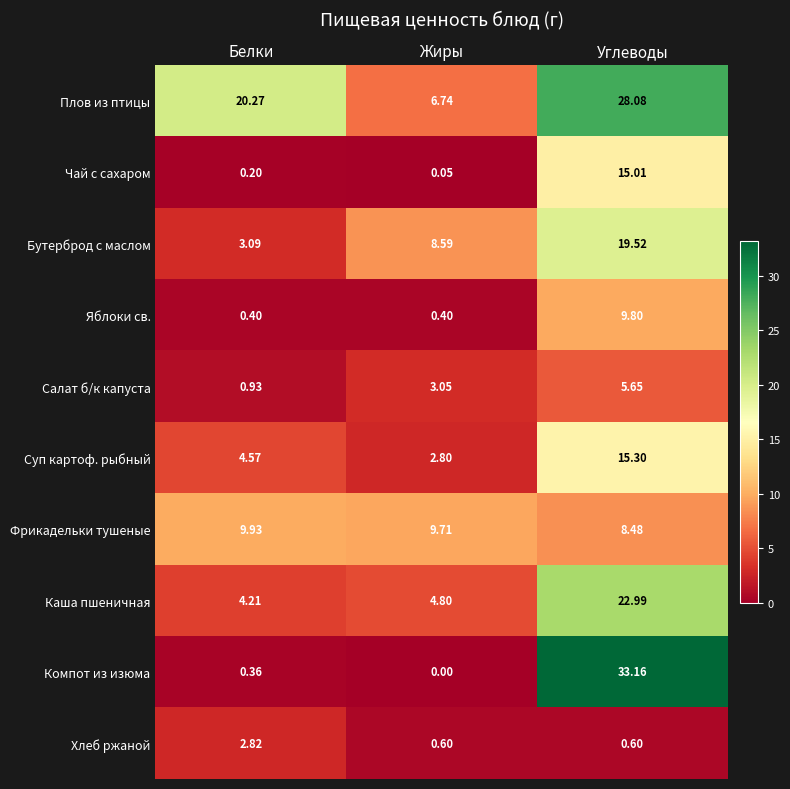

How many categories are shown in the chart?

3